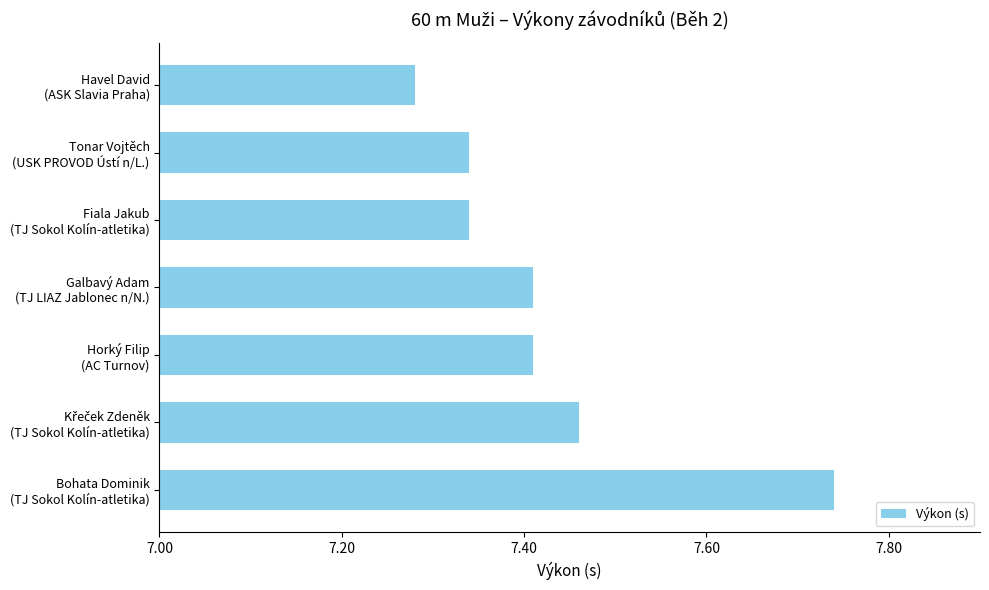

What is the difference between the maximum and minimum values?

0.5